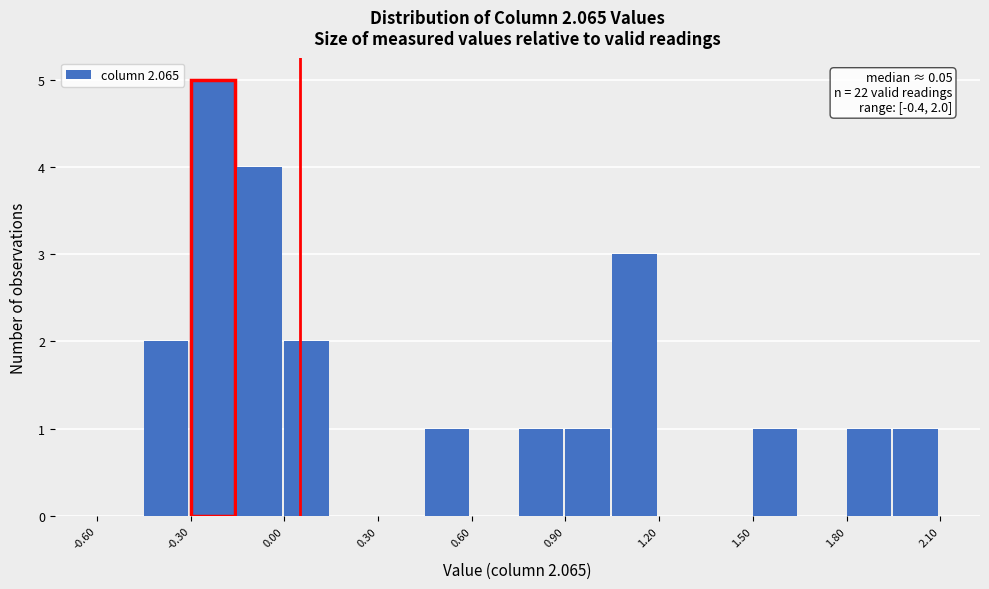

Around what value on the x-axis is the tallest bar? Give the approximate position of its centre, as read against the axis.

-0.25